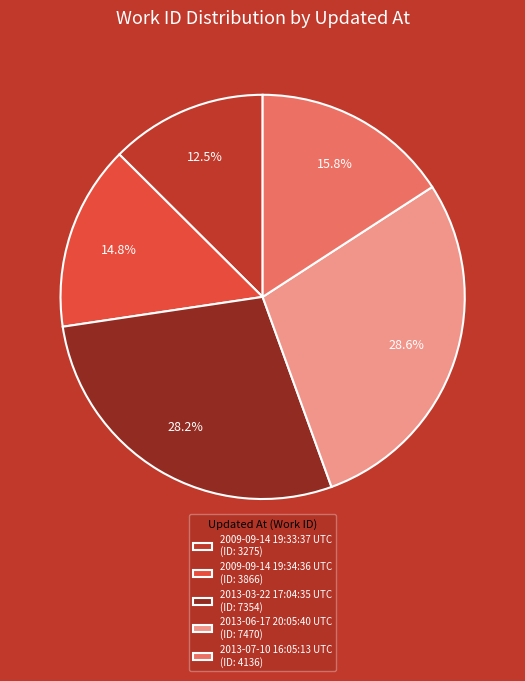

Do 2009-09-14 19:34:36 UTC and 2013-06-17 20:05:40 UTC together represent more than half of the pie?

No